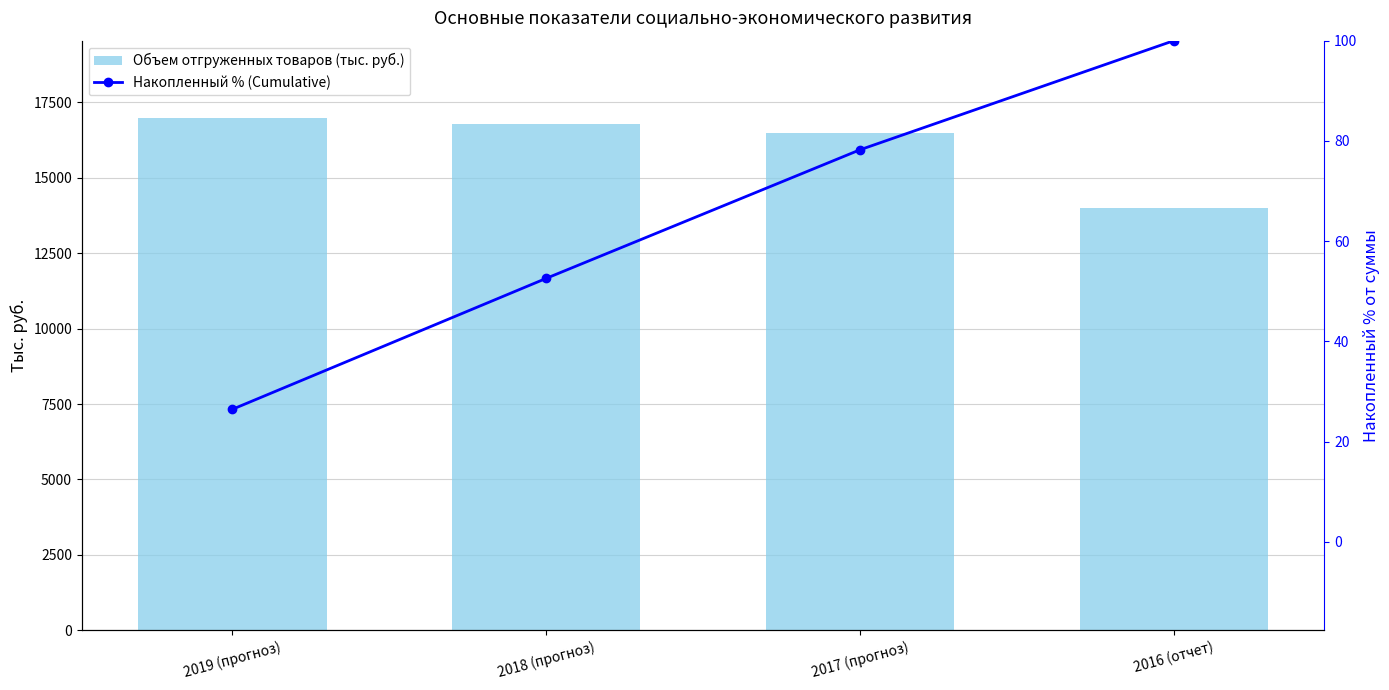

What is the label of the 4th bar from the right?

2019 (прогноз)